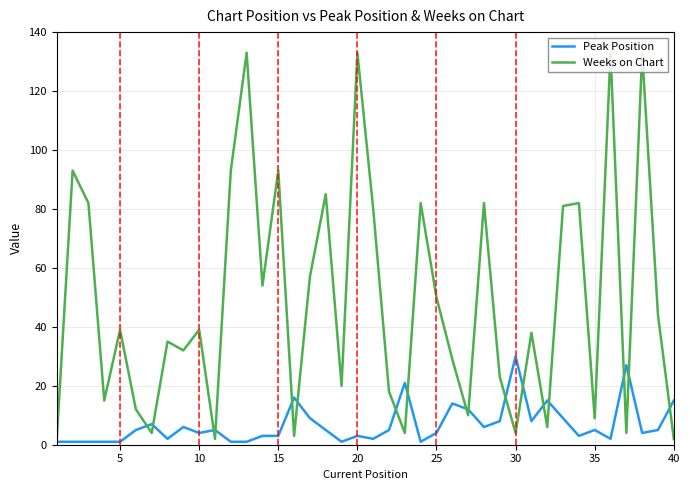

Which series has the largest range (max minus min)?

Weeks on Chart